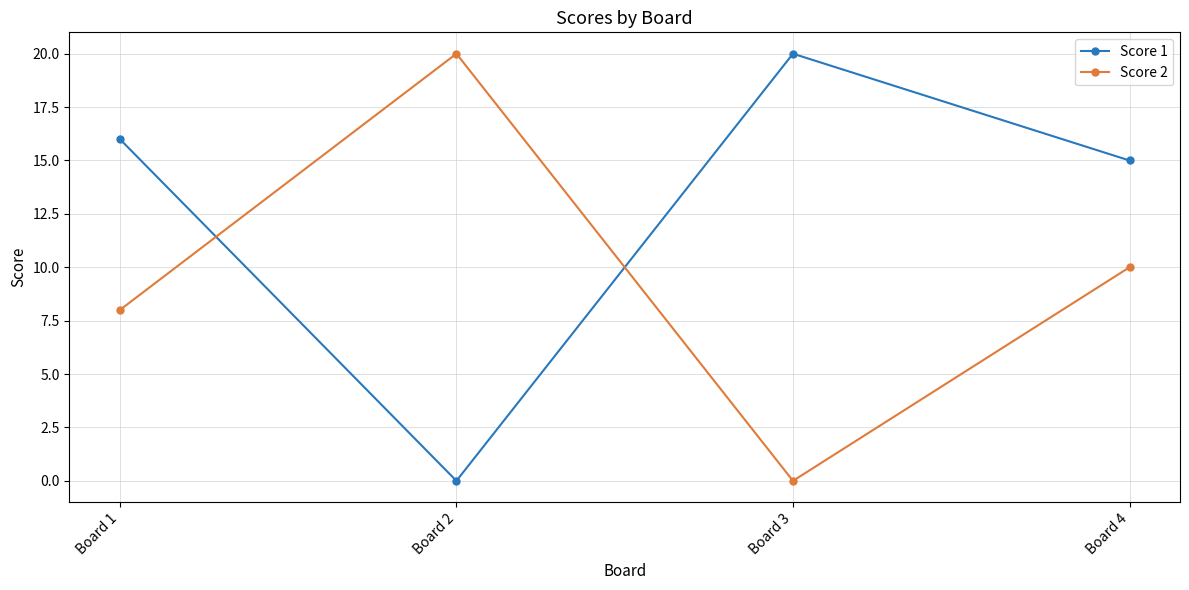

True or false: Score 1 has a value of -8 at Board 2.

False